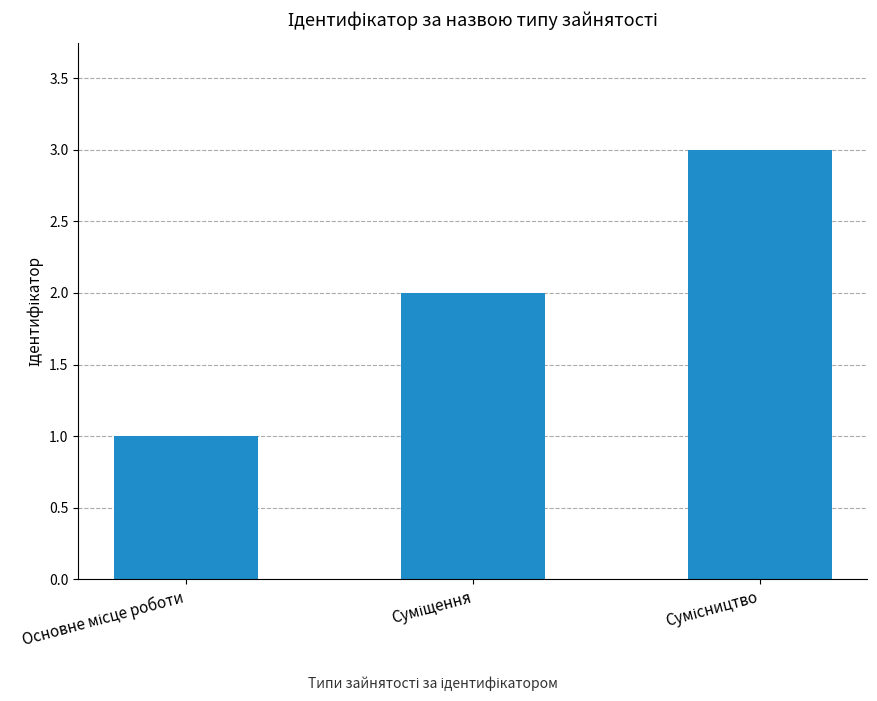

How many data points does each series have?

3